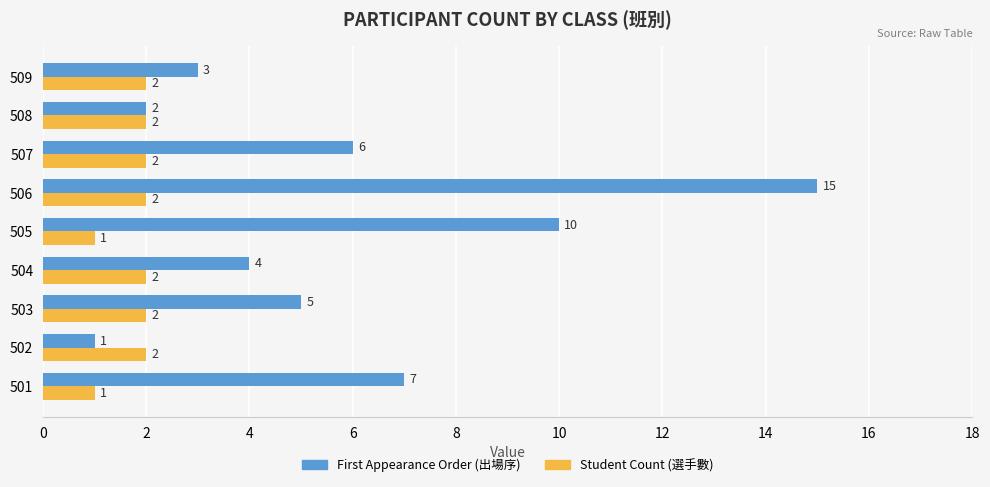

What is the spread (max minus min) of values at 503?

3